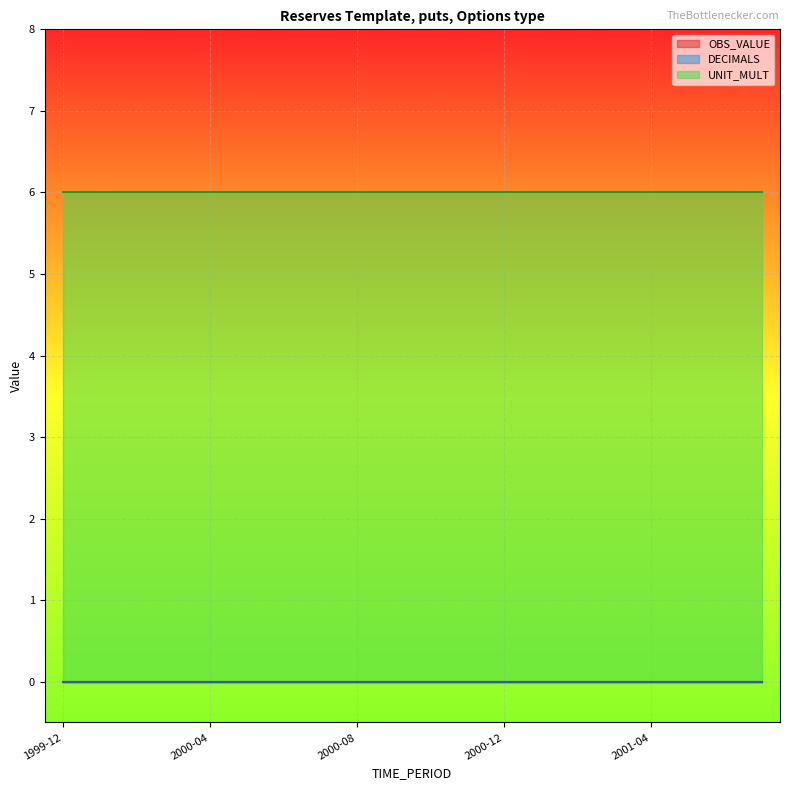

What are all the series names shown in the legend?

OBS_VALUE, DECIMALS, UNIT_MULT